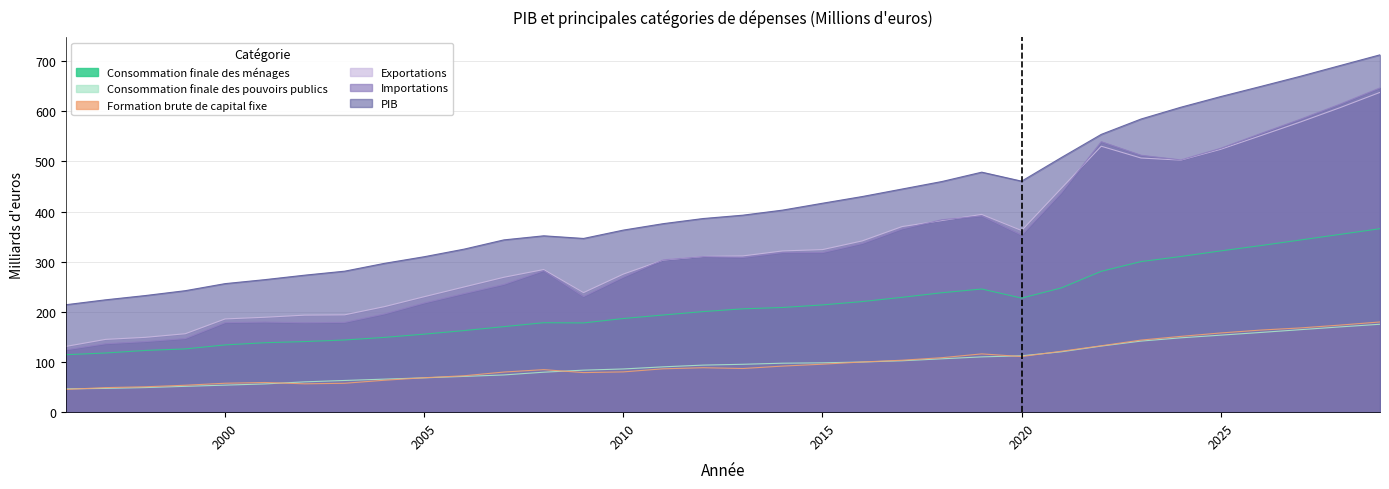

True or false: Importations and Consommation finale des pouvoirs publics intersect in this chart.

False